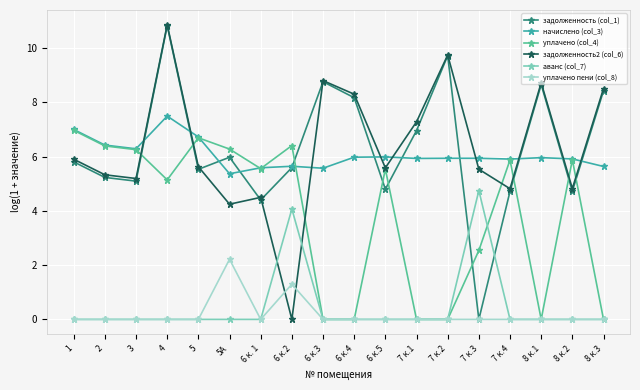

What is the value of the уплачено пени (col_8) point at the 6th from the left?

2.2